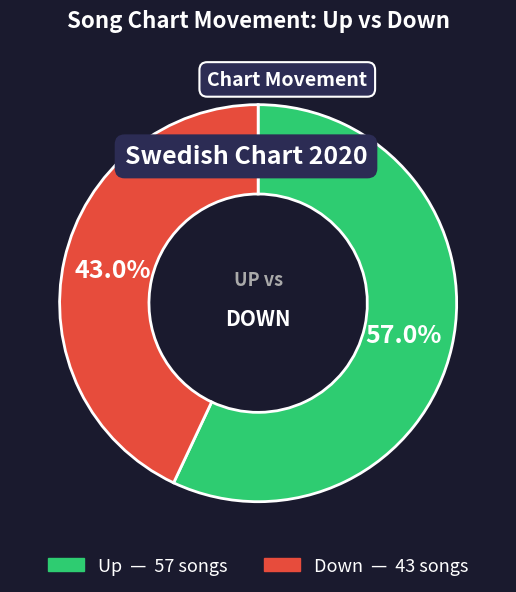

Is there a majority slice in this chart?

Yes